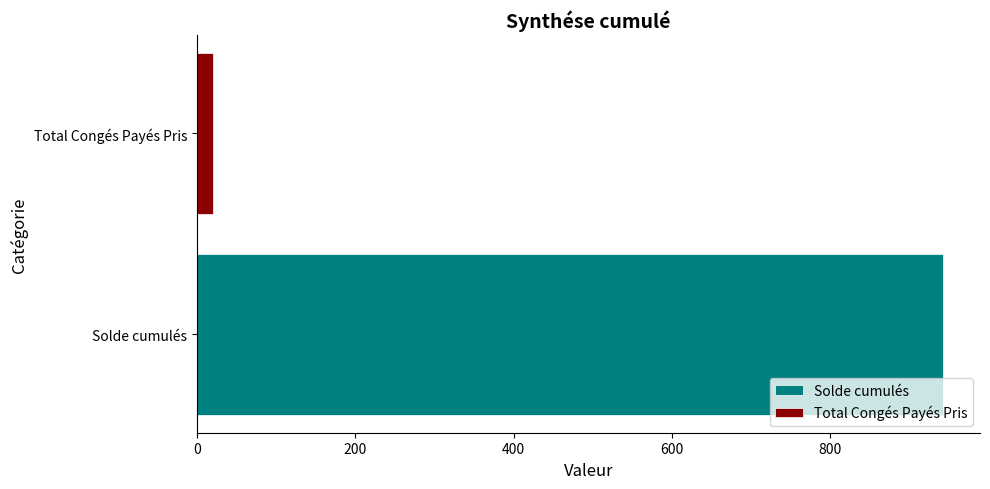

What is the smallest value displayed?

21.0